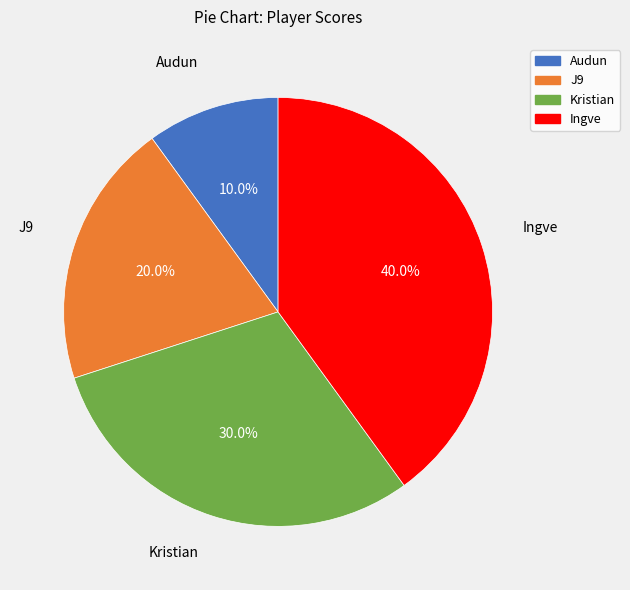

Between Ingve and Kristian, which is larger?

Ingve